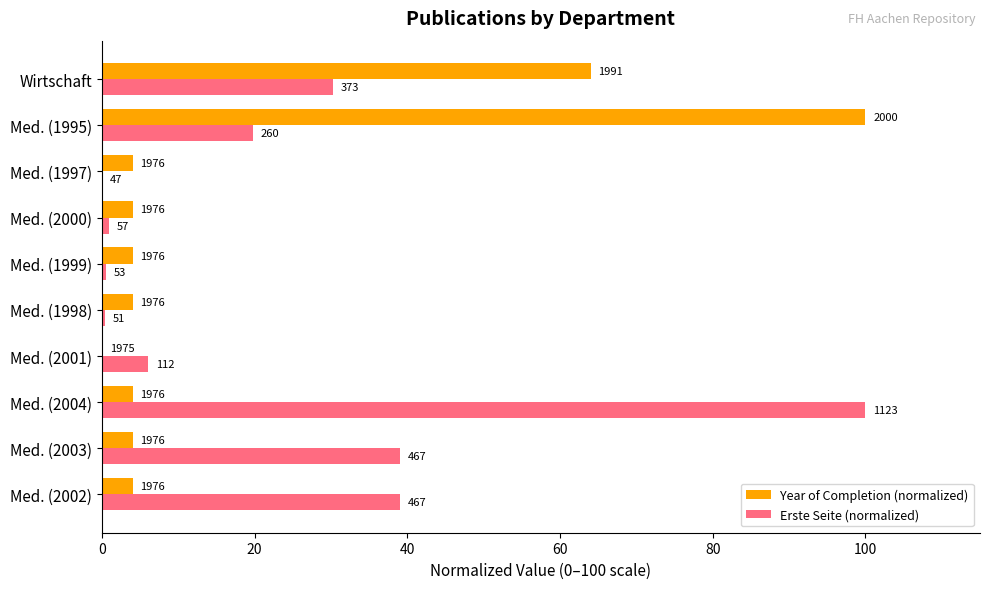

What are all the series names shown in the legend?

Year of Completion (normalized), Erste Seite (normalized)